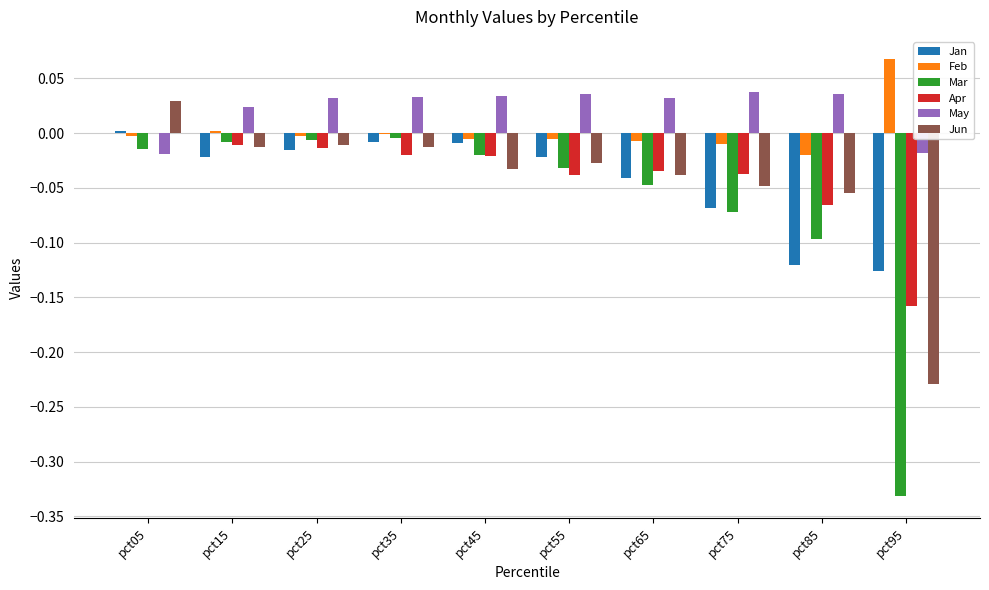

True or false: May has a value of 0.0 at pct25.

True